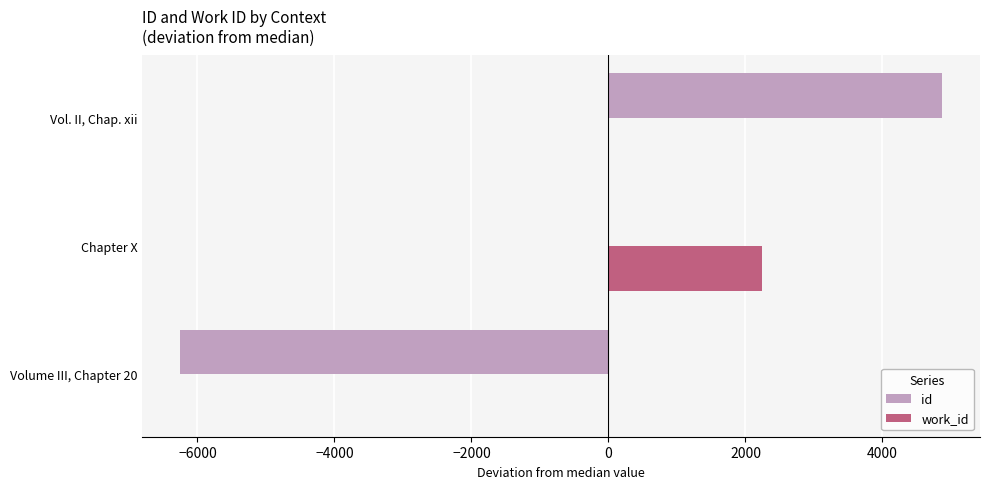

Between Volume III, Chapter 20 and Chapter X, which series saw the biggest shift?

id